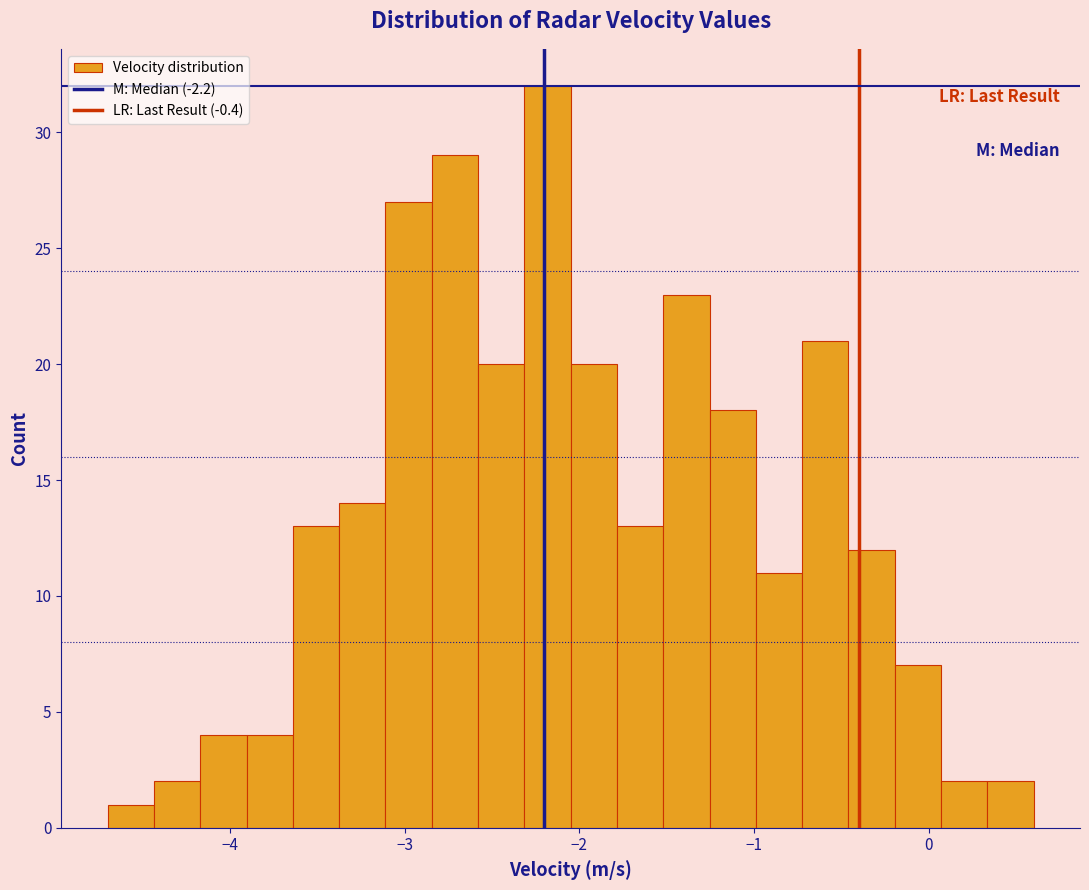

Read against the x-axis, roughly where is the centre of the tallest bar?

-2.2